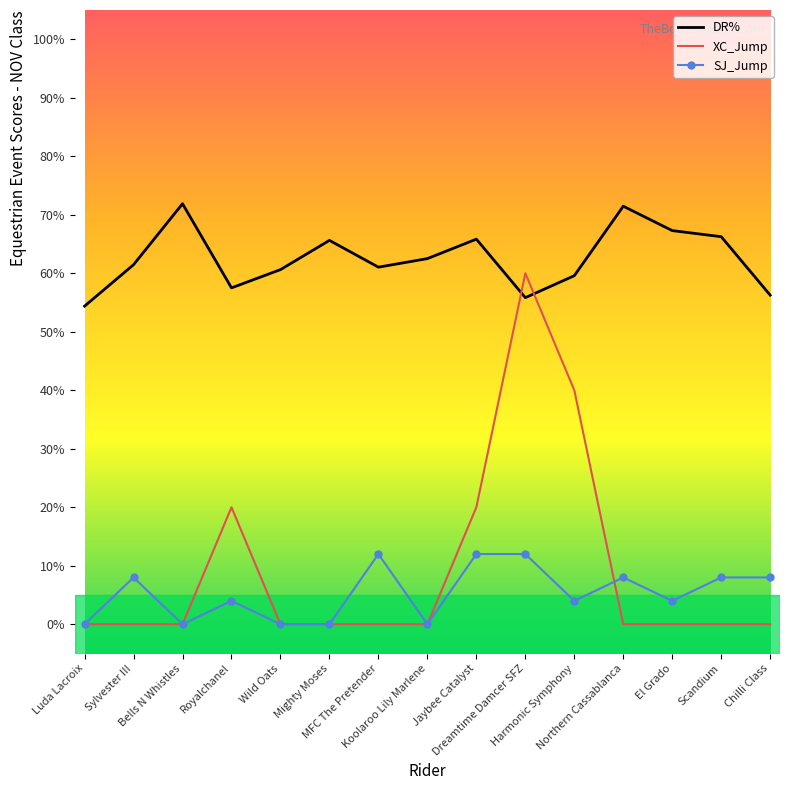

Between Bells N Whistles and Harmonic Symphony, which series saw the biggest shift?

XC_Jump